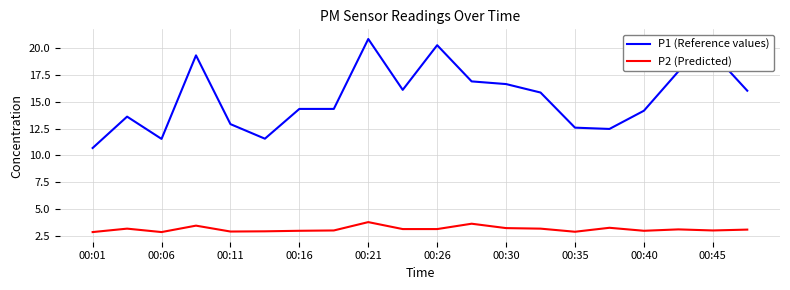

List the series in order of their peak value, lowest first.

P2 (Predicted), P1 (Reference values)